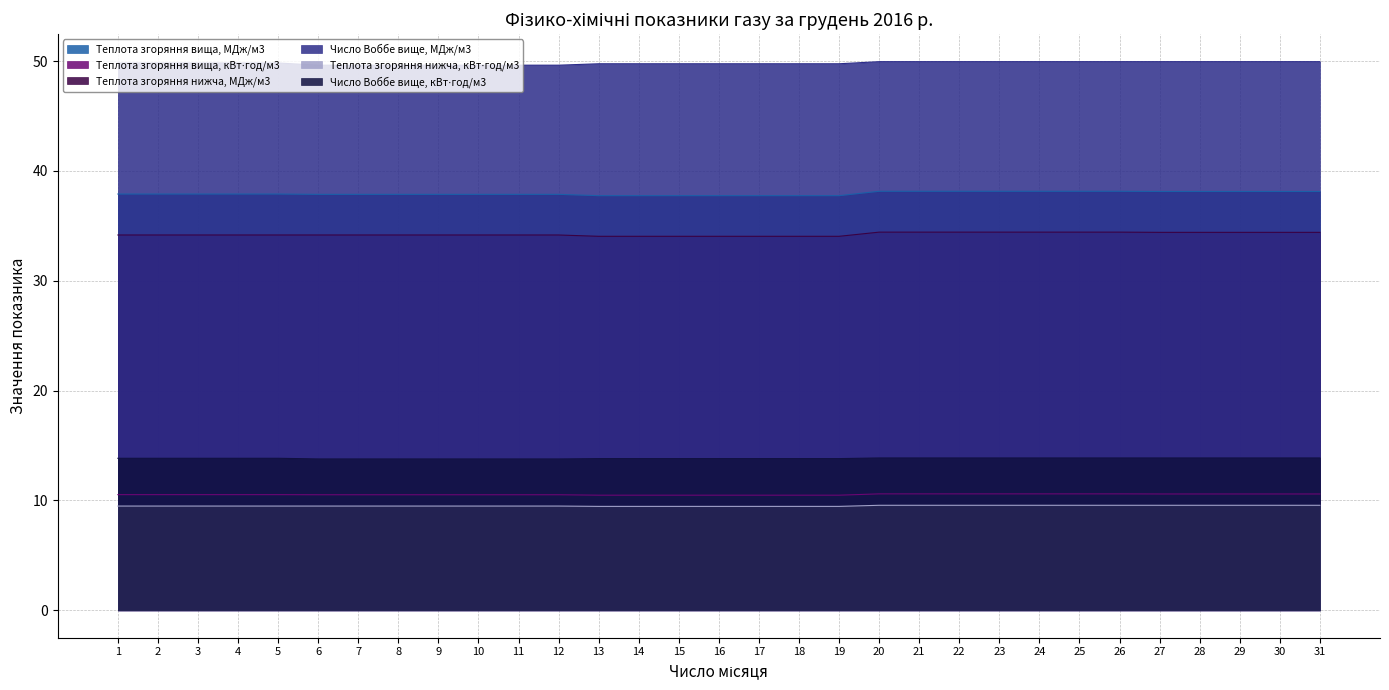

The value of Число Воббе вище, кВт⋅год/м3 at 4 is 4.9. True or false?

False